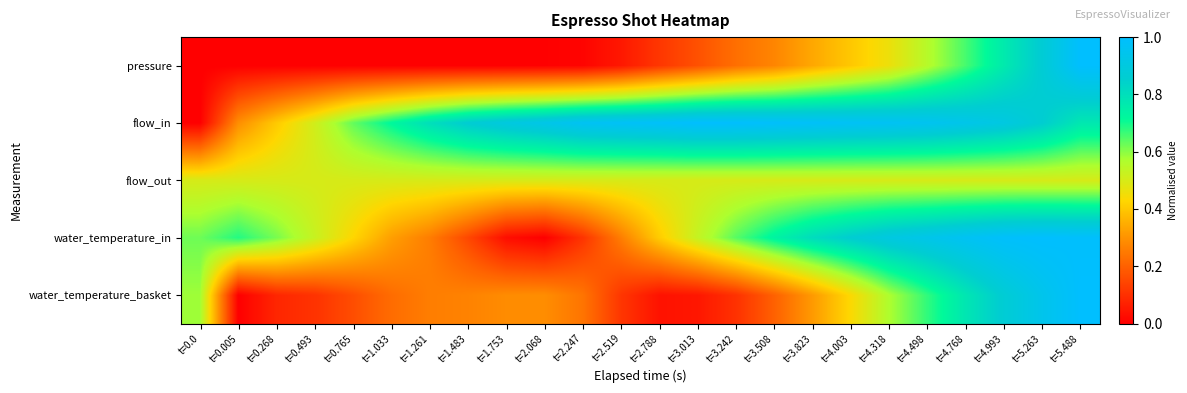

Reading left to right, what are all the values shown in this chart?

pressure: t=0.0=0.0	t=0.005=0.0	t=0.268=0.0	t=0.493=0.0	t=0.765=0.0	t=1.033=0.0	t=1.261=0.0	t=1.483=0.0	t=1.753=0.0	t=2.068=0.0	t=2.247=0.0	t=2.519=0.1	t=2.788=0.1	t=3.013=0.2	t=3.242=0.2	t=3.508=0.3	t=3.823=0.3	t=4.003=0.4	t=4.318=0.5	t=4.498=0.6	t=4.768=0.7	t=4.993=0.8	t=5.263=0.9	t=5.488=1.0
flow_in: t=0.0=0.0	t=0.005=0.3	t=0.268=0.4	t=0.493=0.5	t=0.765=0.6	t=1.033=0.7	t=1.261=0.8	t=1.483=0.9	t=1.753=0.9	t=2.068=0.9	t=2.247=1.0	t=2.519=1.0	t=2.788=1.0	t=3.013=1.0	t=3.242=1.0	t=3.508=1.0	t=3.823=1.0	t=4.003=1.0	t=4.318=1.0	t=4.498=1.0	t=4.768=0.9	t=4.993=0.9	t=5.263=0.9	t=5.488=0.8
flow_out: t=0.0=0.5	t=0.005=0.5	t=0.268=0.5	t=0.493=0.5	t=0.765=0.5	t=1.033=0.5	t=1.261=0.5	t=1.483=0.5	t=1.753=0.5	t=2.068=0.5	t=2.247=0.5	t=2.519=0.5	t=2.788=0.5	t=3.013=0.5	t=3.242=0.5	t=3.508=0.5	t=3.823=0.5	t=4.003=0.5	t=4.318=0.5	t=4.498=0.5	t=4.768=0.5	t=4.993=0.5	t=5.263=0.5	t=5.488=0.5
water_temperature_in: t=0.0=0.6	t=0.005=0.7	t=0.268=0.6	t=0.493=0.5	t=0.765=0.4	t=1.033=0.3	t=1.261=0.3	t=1.483=0.1	t=1.753=0.0	t=2.068=0.0	t=2.247=0.1	t=2.519=0.3	t=2.788=0.4	t=3.013=0.5	t=3.242=0.6	t=3.508=0.7	t=3.823=0.8	t=4.003=0.9	t=4.318=0.9	t=4.498=0.9	t=4.768=1.0	t=4.993=1.0	t=5.263=1.0	t=5.488=1.0
water_temperature_basket: t=0.0=0.6	t=0.005=0.0	t=0.268=0.1	t=0.493=0.1	t=0.765=0.2	t=1.033=0.2	t=1.261=0.3	t=1.483=0.3	t=1.753=0.3	t=2.068=0.3	t=2.247=0.2	t=2.519=0.1	t=2.788=0.0	t=3.013=0.0	t=3.242=0.1	t=3.508=0.2	t=3.823=0.3	t=4.003=0.4	t=4.318=0.6	t=4.498=0.7	t=4.768=0.8	t=4.993=0.9	t=5.263=0.9	t=5.488=1.0